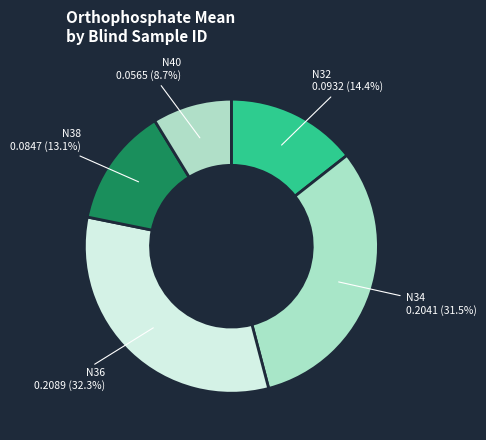

To the nearest percent, what portion does N32 represent?

14%